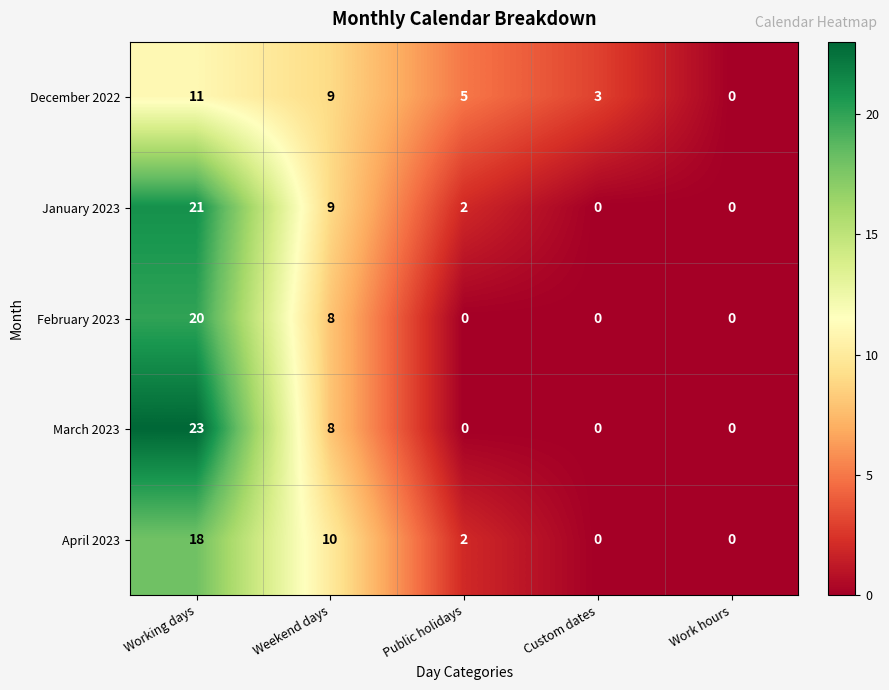

At which label does April 2023 first exceed 2?

Working days